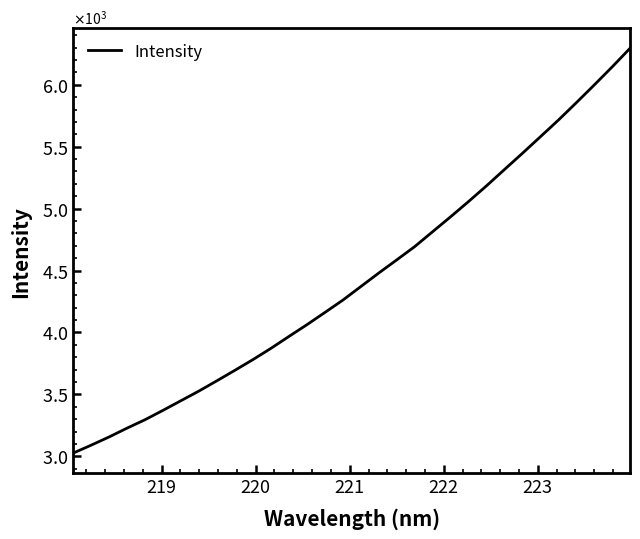

Reading left to right, transcribe all the data shown in this chart.

3025.3	3089.6	3156.0	3227.4	3295.4	3371.2	3449.1	3527.1	3610.1	3694.5	3780.7	3871.3	3967.3	4062.2	4160.8	4260.6	4369.9	4479.4	4585.4	4692.5	4813.2	4933.3	5056.6	5183.4	5315.0	5445.9	5579.4	5713.5	5854.1	5997.3	6143.4	6294.4